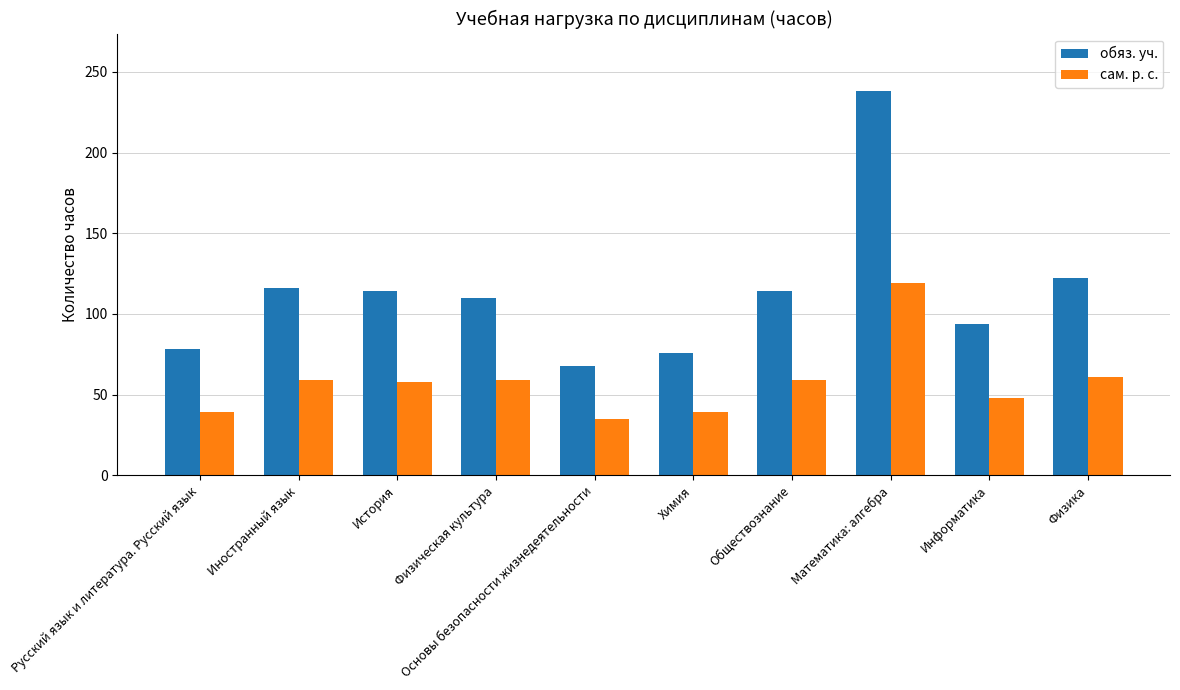

Are the bars grouped side by side (vs. stacked)?

Yes